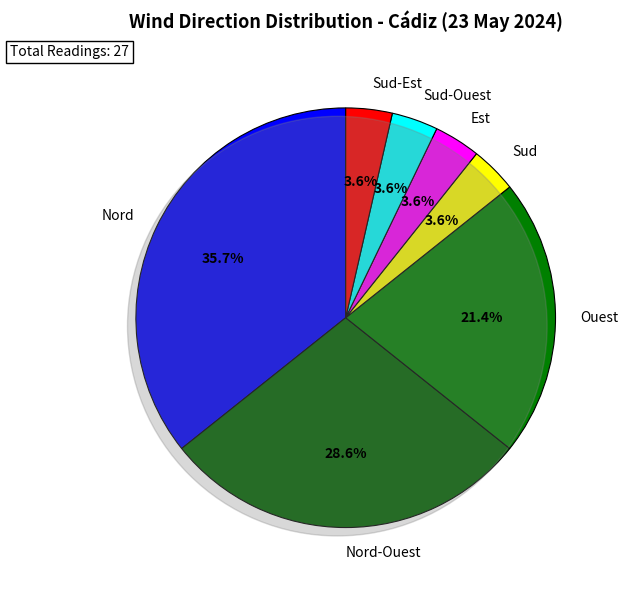

Is it true that Nord-Est is 20% of the pie?

False